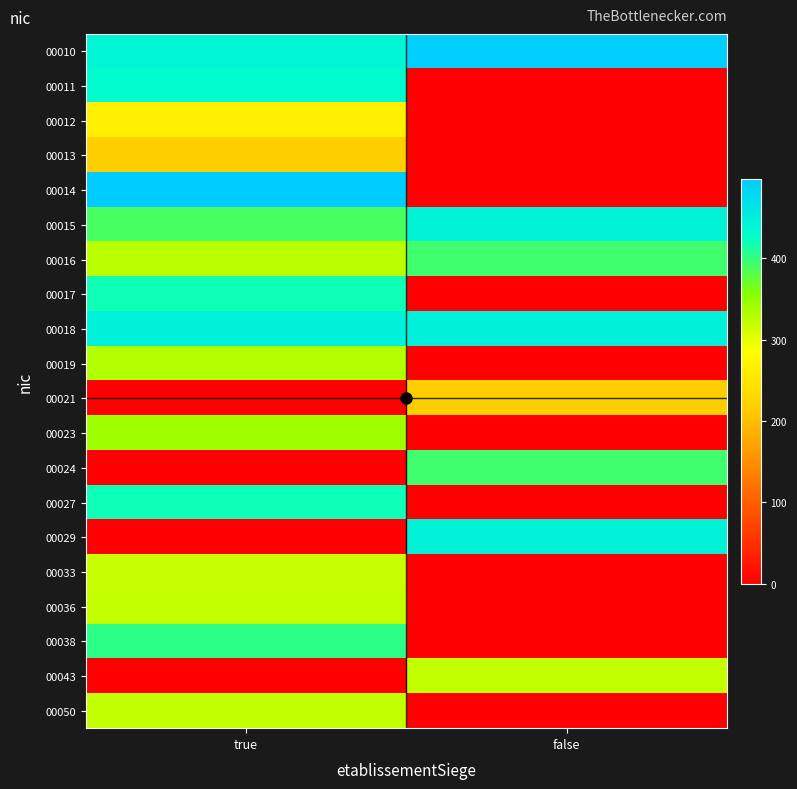

Reading left to right, list all the values displayed in this chart.

00010: true=439.3	false=493.3
00011: true=430.5	false=0.0
00012: true=266.5	false=0.0
00013: true=216.5	false=0.0
00014: true=498.2	false=0.0
00015: true=389.8	false=442.5
00016: true=325.9	false=393.4
00017: true=419.1	false=0.0
00018: true=444.8	false=444.8
00019: true=330.2	false=0.0
00021: true=0.0	false=216.5
00023: true=342.9	false=0.0
00024: true=0.0	false=393.4
00027: true=419.4	false=0.0
00029: true=0.0	false=442.5
00033: true=318.1	false=0.0
00036: true=319.7	false=0.0
00038: true=403.4	false=0.0
00043: true=0.0	false=321.0
00050: true=321.0	false=0.0